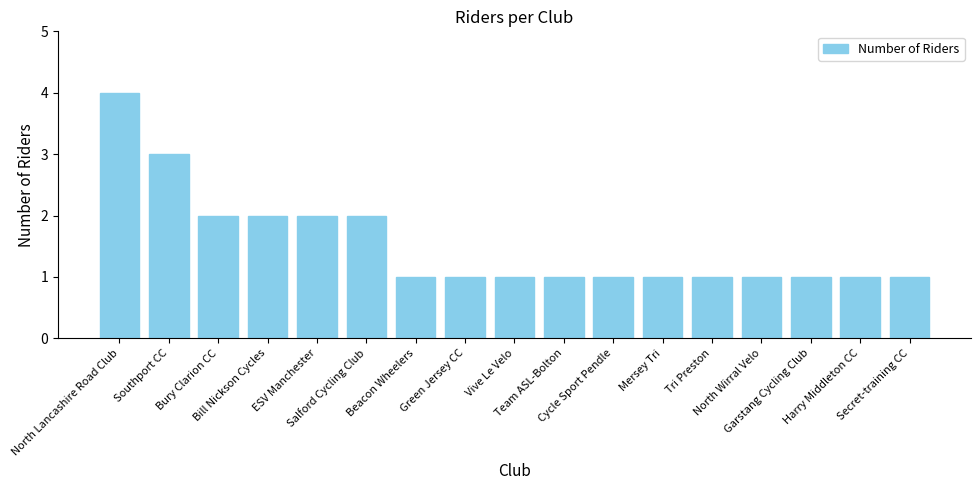

How many data points does each series have?

17